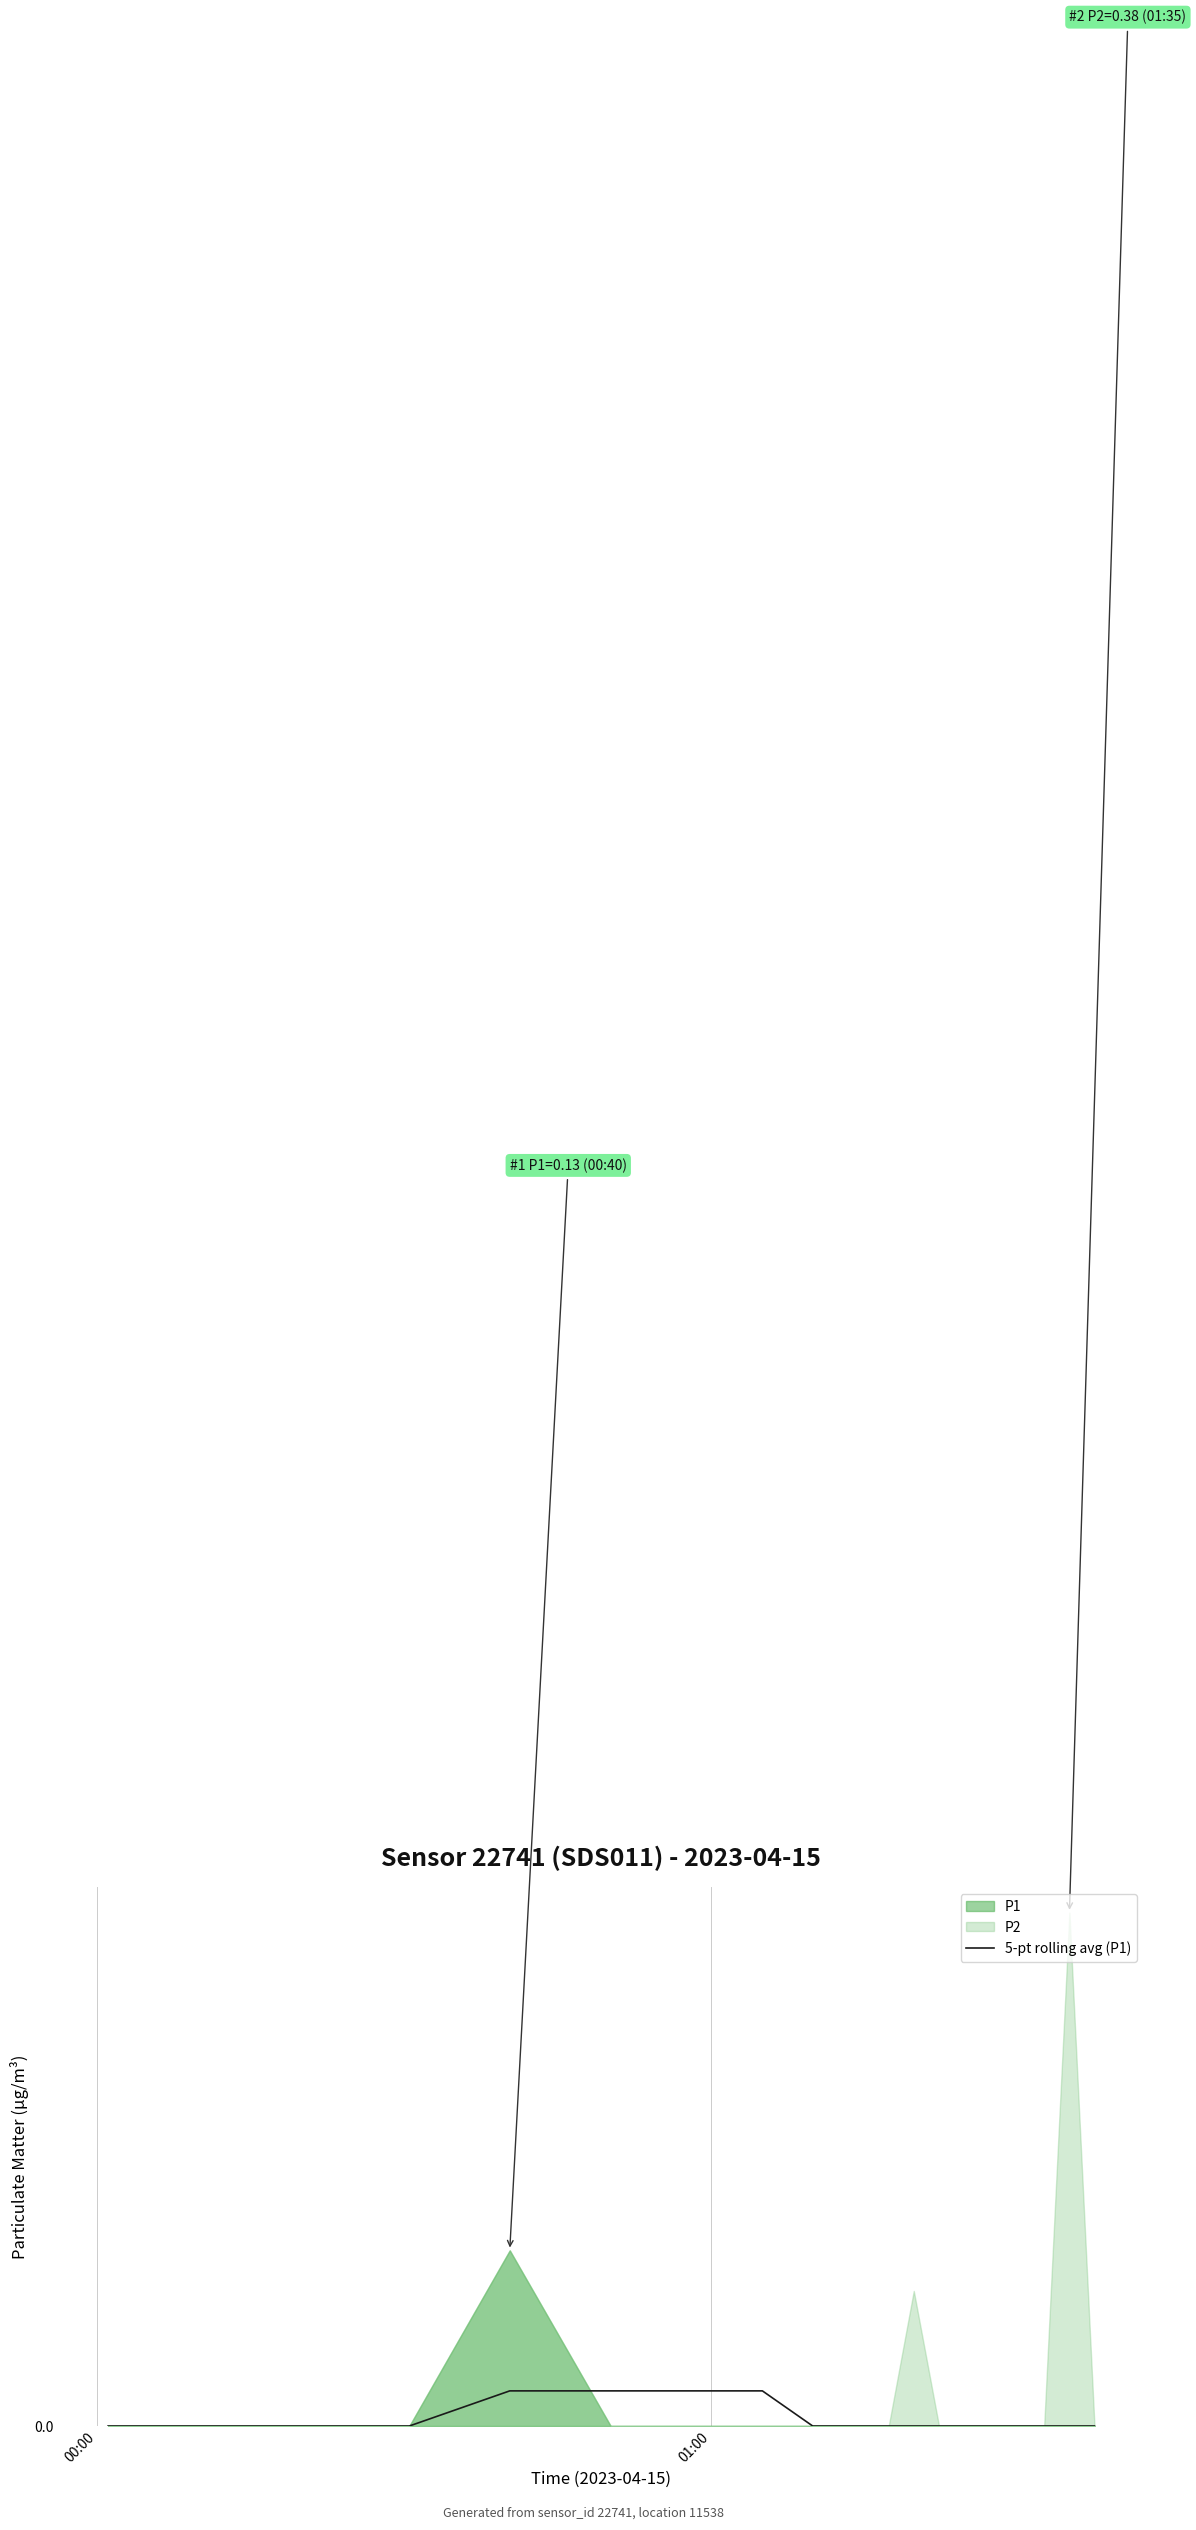

What is the sum of all values?

0.1